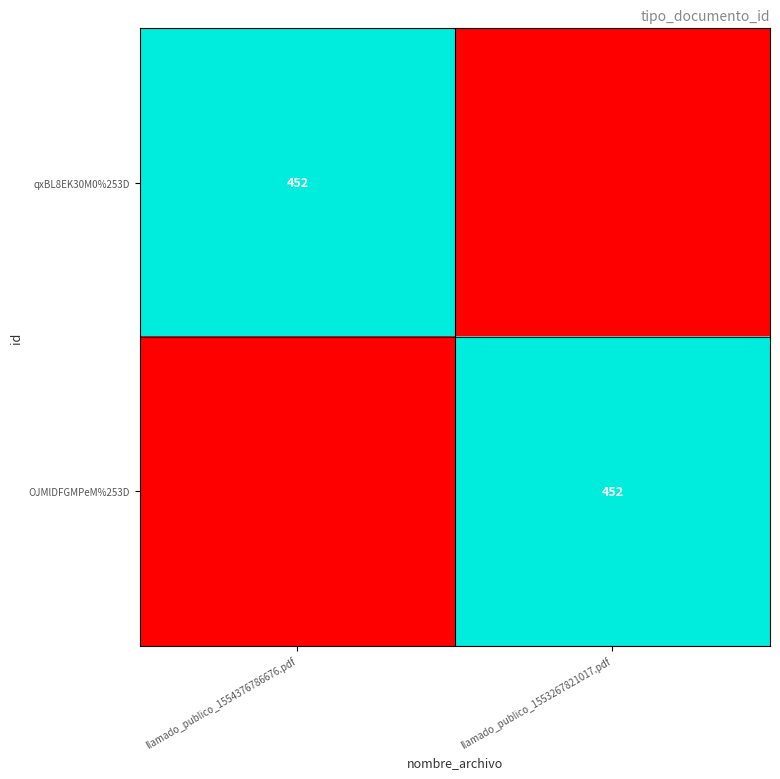

At which category is the sum across all series the highest?

llamado_publico_1554376786676.pdf